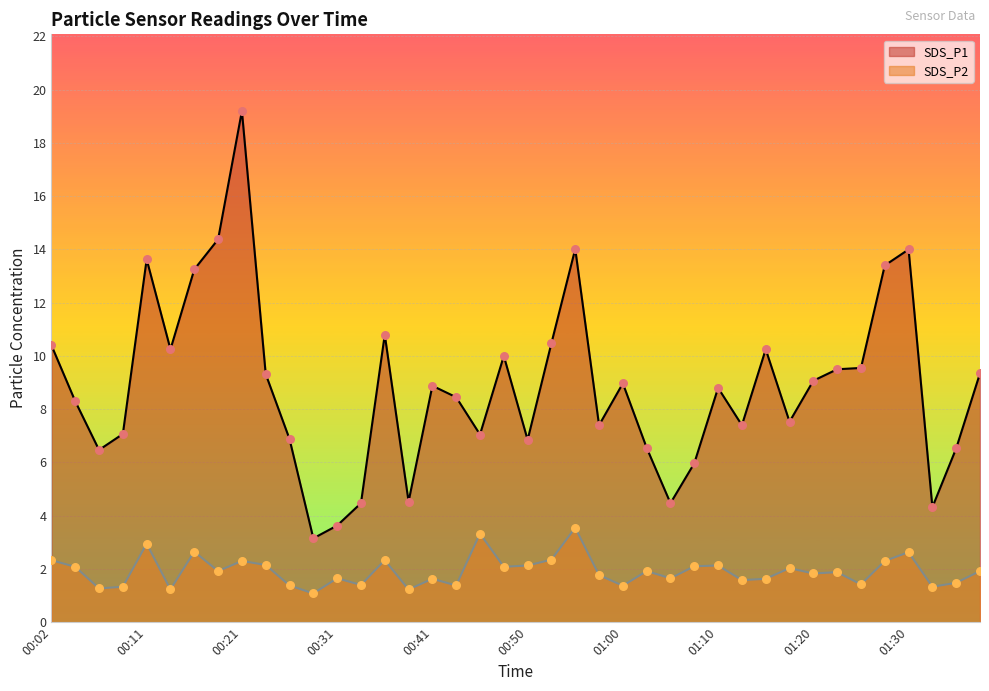

At how many categories does at least one series exceed 8?

23